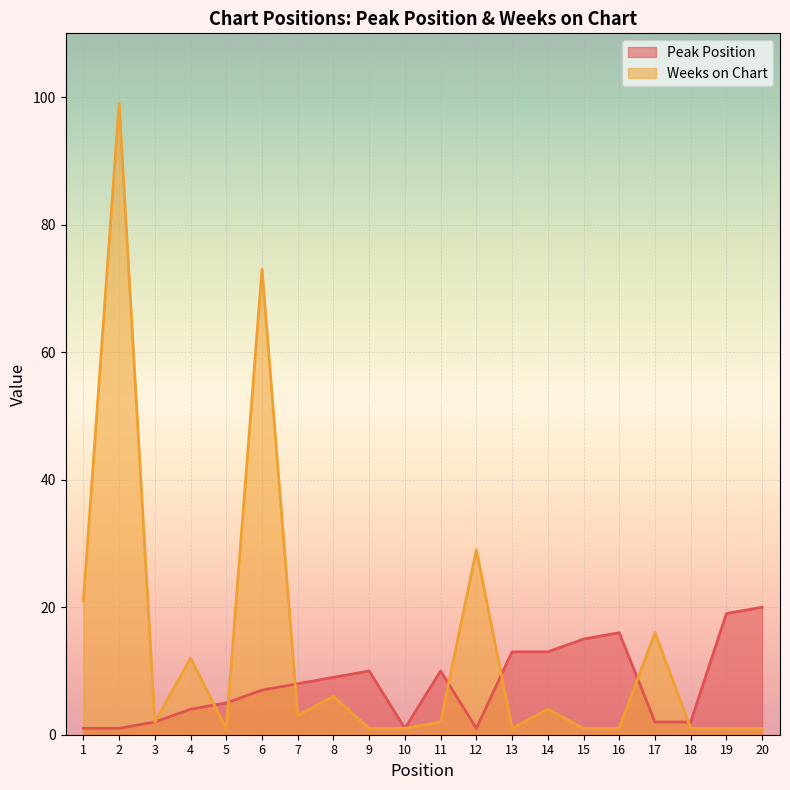

Rank the series at 20 from highest to lowest value.

Peak Position, Weeks on Chart